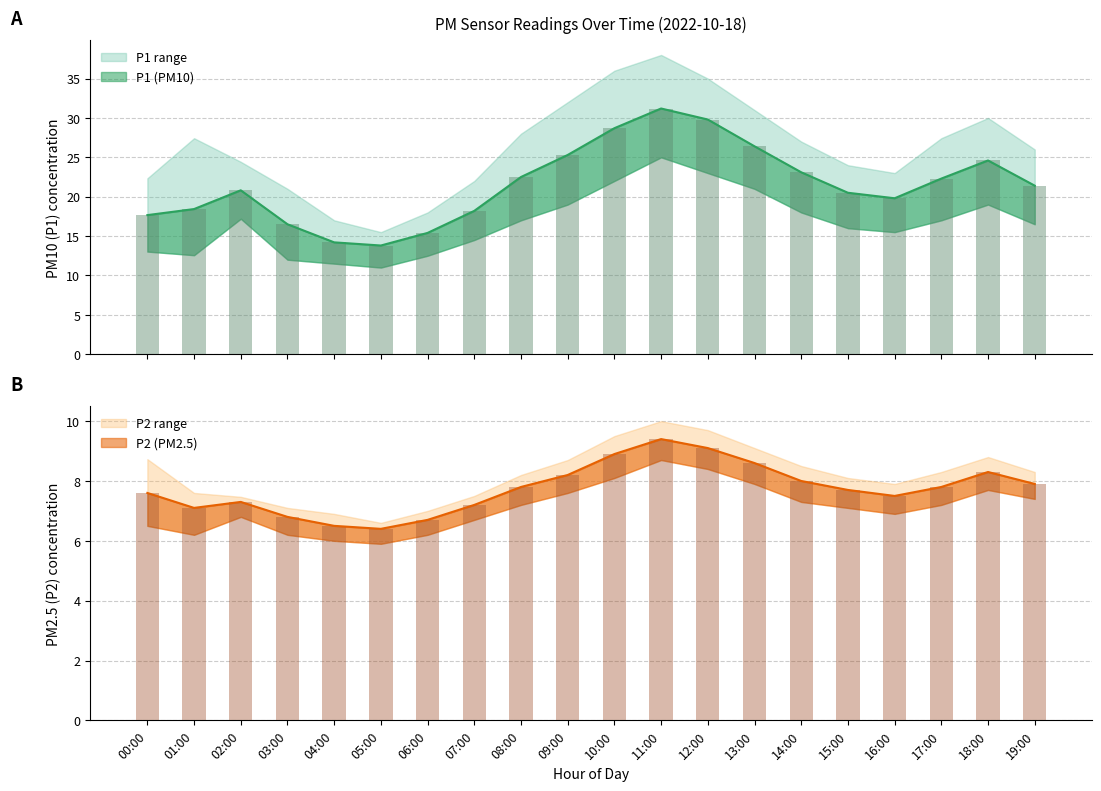

The P1 series shows 16.5 at 03:00. True or false?

True